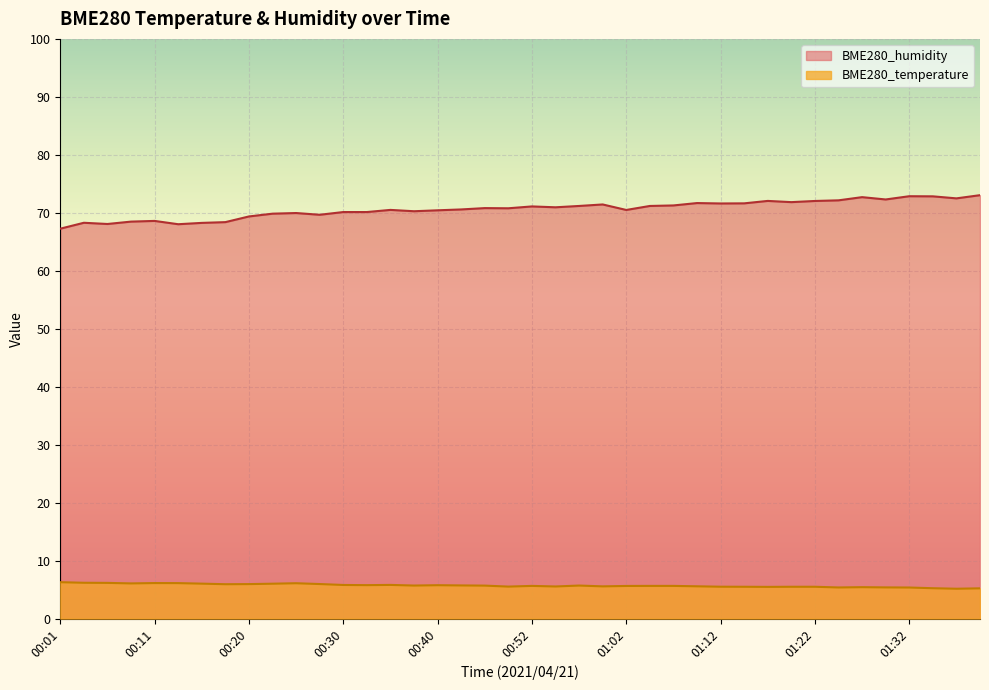

What is the label of the 1st point from the left?

00:01